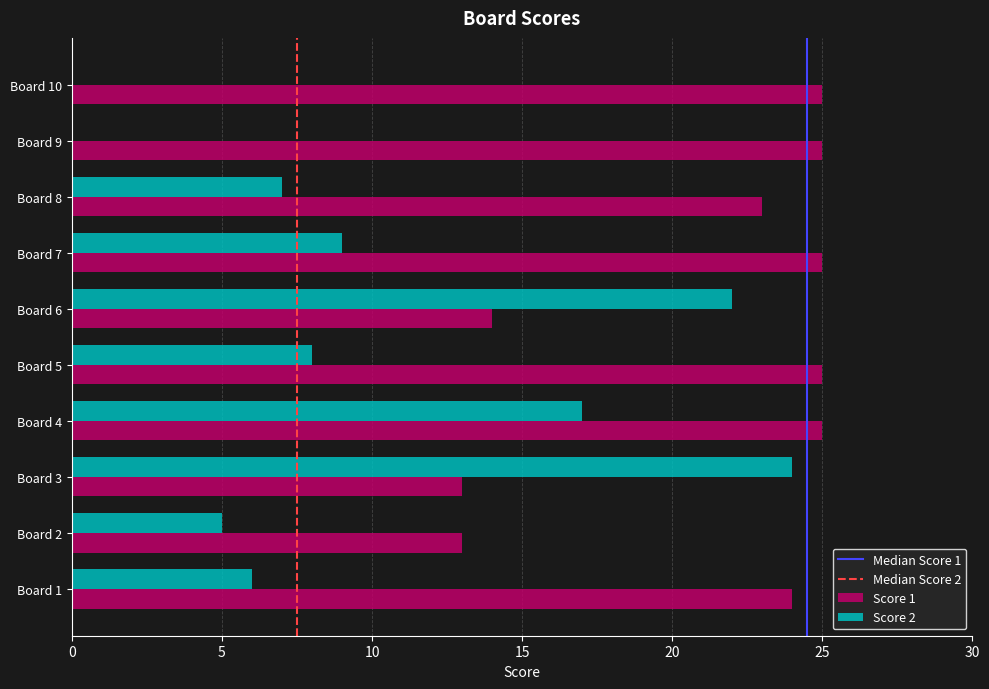

Is the value of Score 2 at Board 10 greater than the value of Score 1 at Board 2?

No